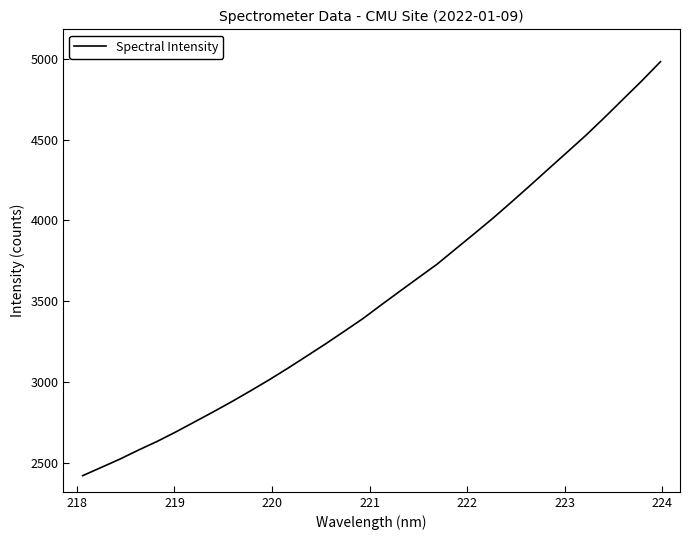

How many series are shown in this chart?

1